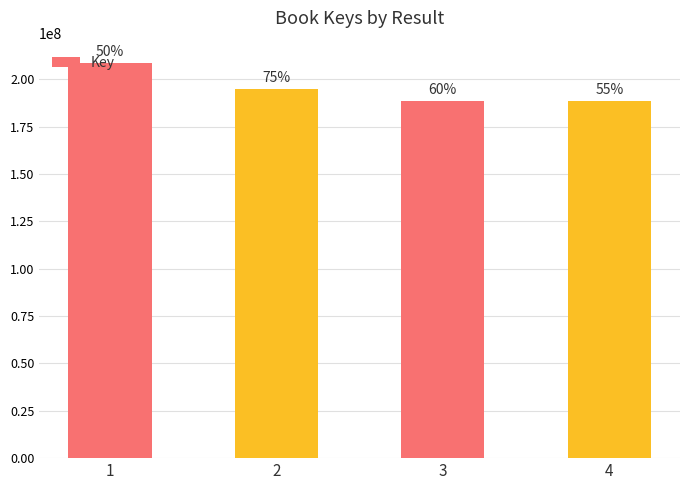

How many bars are there in total?

4